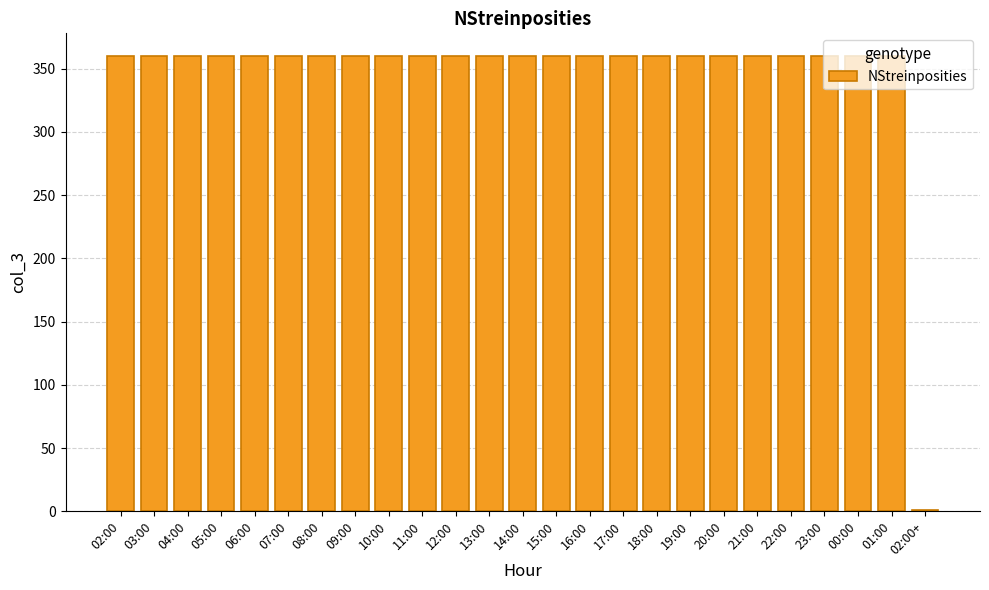

Is it true that the value at 21:00 is 105?

False